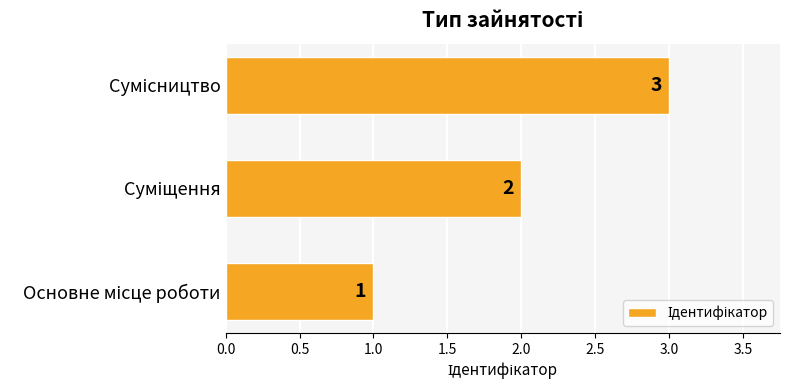

How many values are between 1 and 3?

3